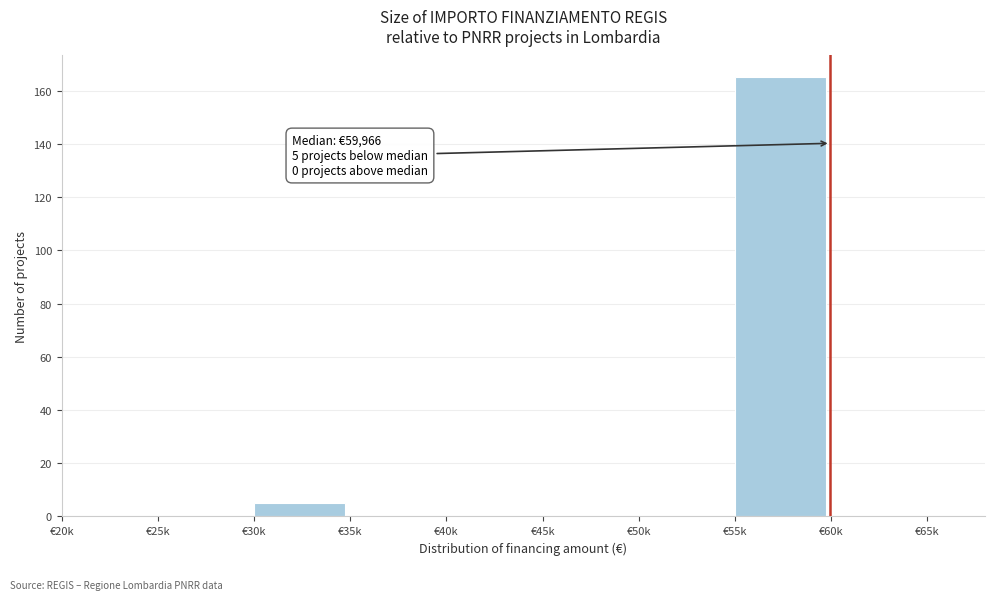

Reading left to right, what are all the values shown in this chart?

€20k=0	€25k=0	€30k=5	€35k=0	€40k=0	€45k=0	€50k=0	€55k=165	€60k=0